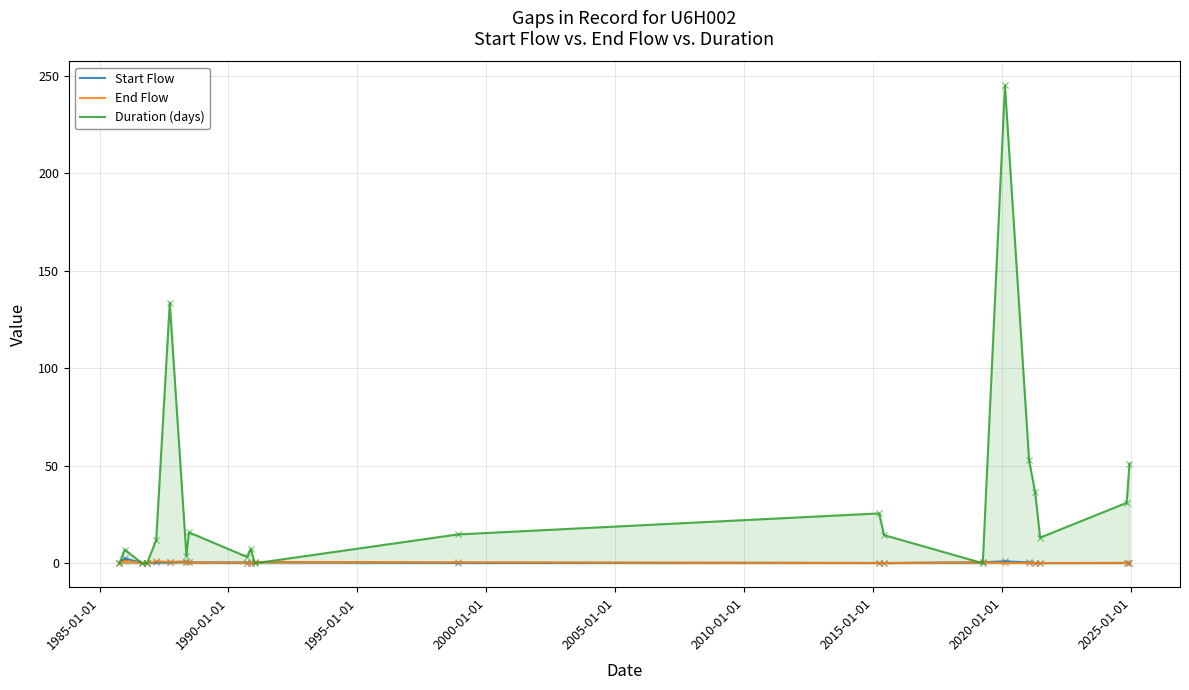

What are all the series names shown in the legend?

Start Flow, End Flow, Duration (days)